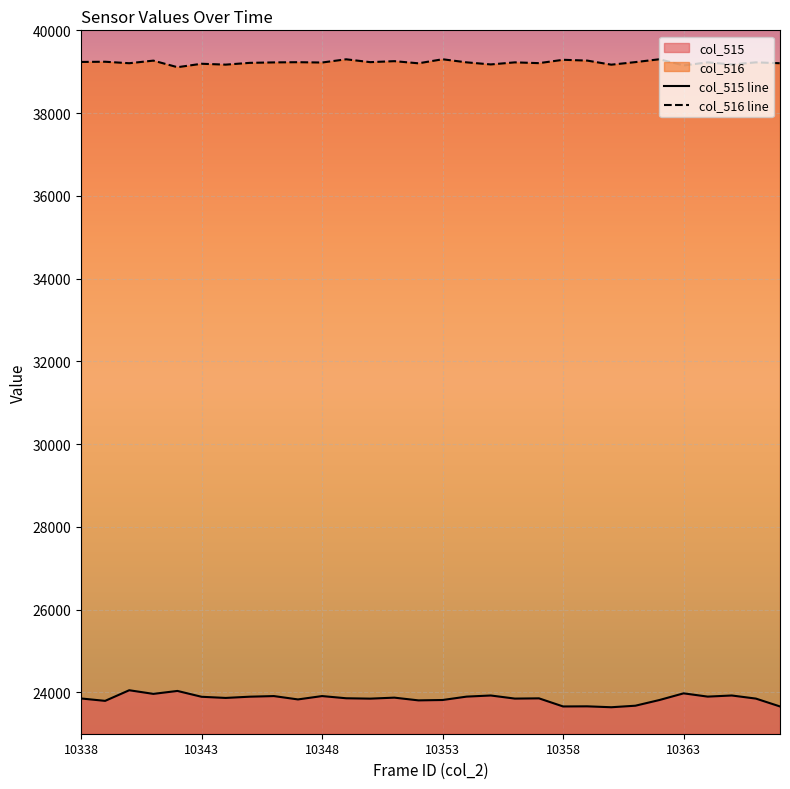

Rank the series by their average value, from highest to lowest.

col_516 line, col_515 line